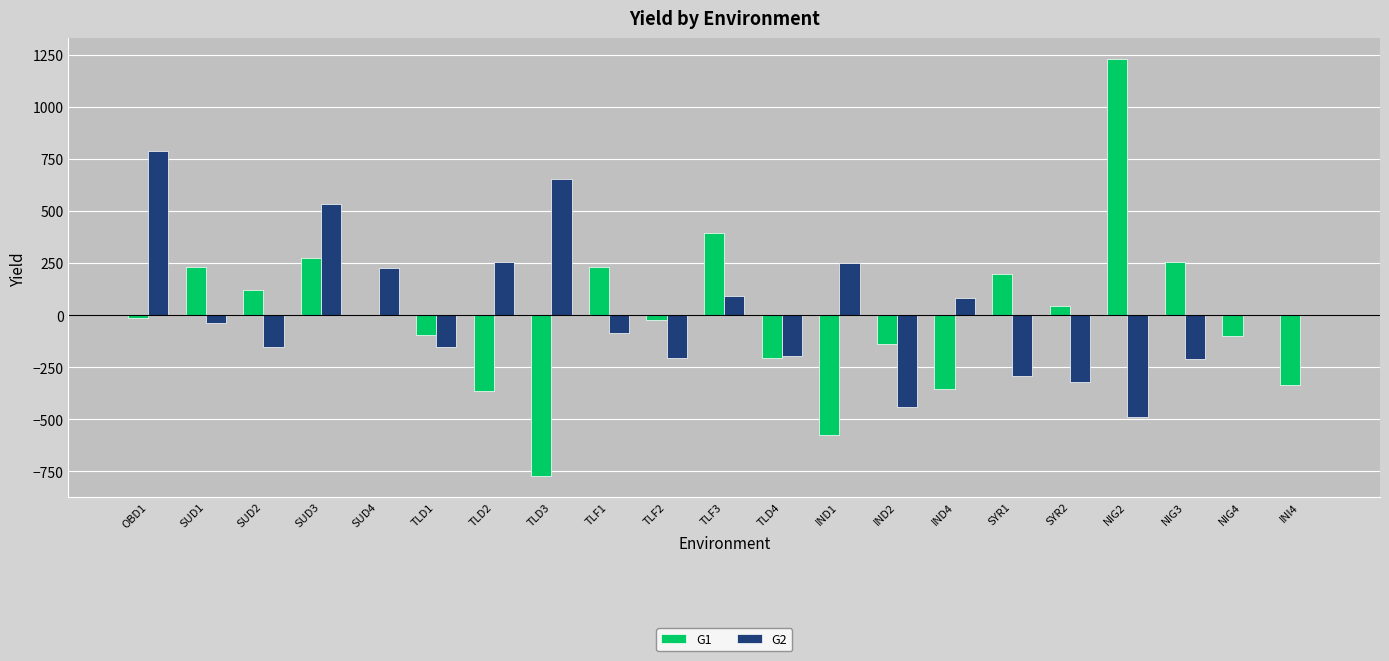

How many values in the G2 series exceed -38?

10